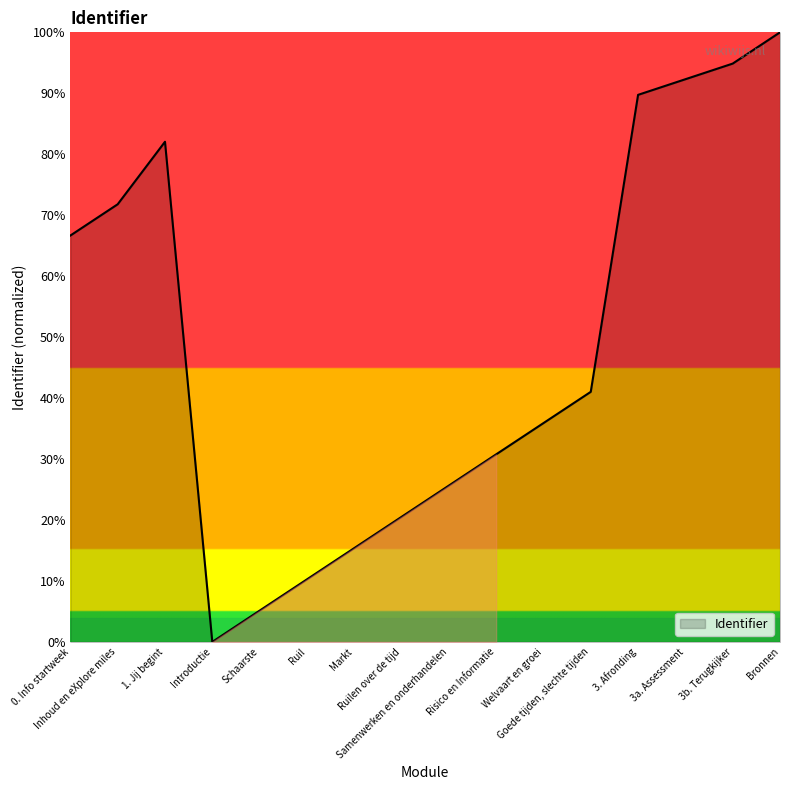

The value at Goede tijden, slechte tijden is 62.0. True or false?

False